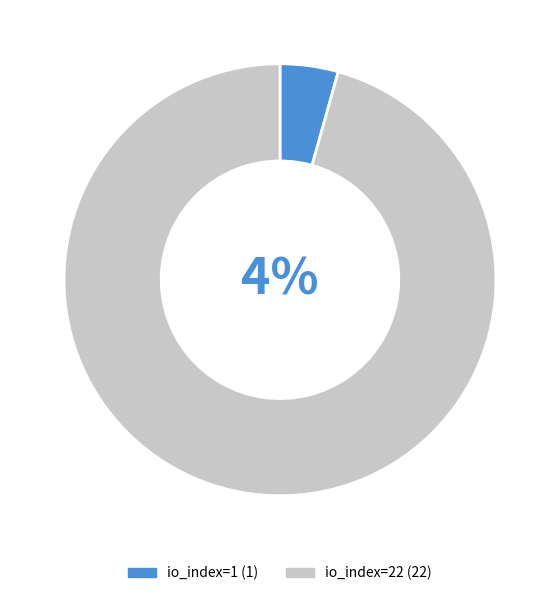

To the nearest percent, what portion does io_index=22 represent?

96%